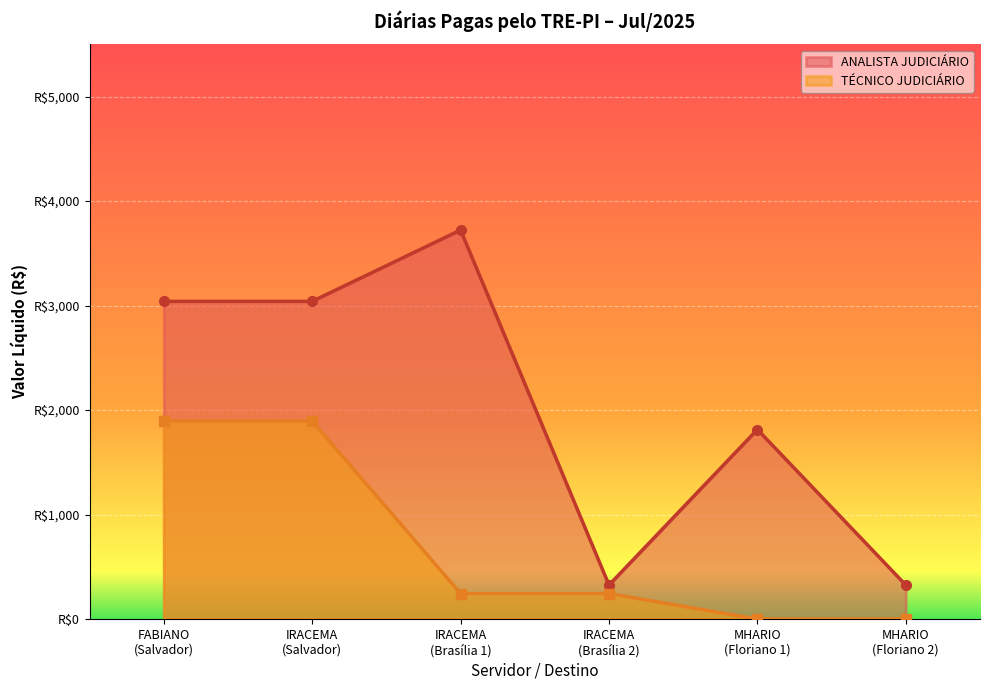

True or false: TÉCNICO JUDICIÁRIO has more than 1 interior local peaks.

False